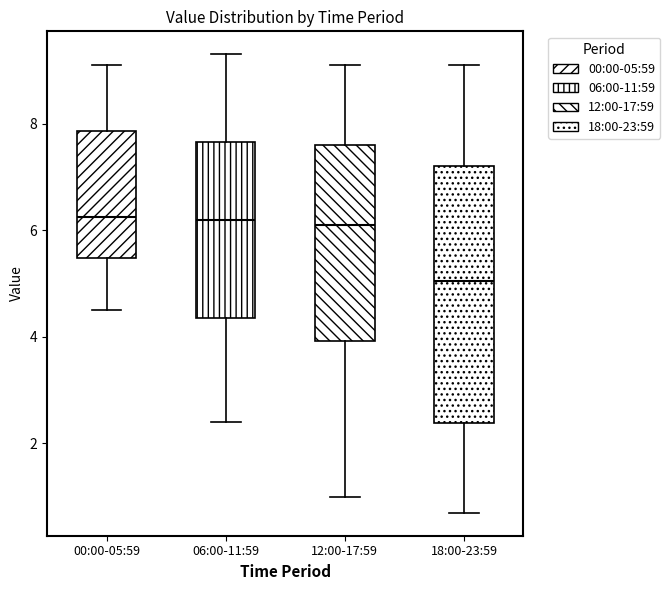

Reading left to right, transcribe this box plot: for each box, give where its median line is, the range the box spans, and where its two whiskers end, as read against the y-axis. The values are not printed on the chart, so give them approximately, as read against the axis.

00:00-05:59: median 6.2, box 5.4 to 7.8, whiskers 4.6 to 9.2
06:00-11:59: median 6.2, box 4.4 to 7.6, whiskers 2.4 to 9.4
12:00-17:59: median 6.2, box 4.0 to 7.6, whiskers 1.0 to 9.2
18:00-23:59: median 5.0, box 2.4 to 7.2, whiskers 0.8 to 9.2